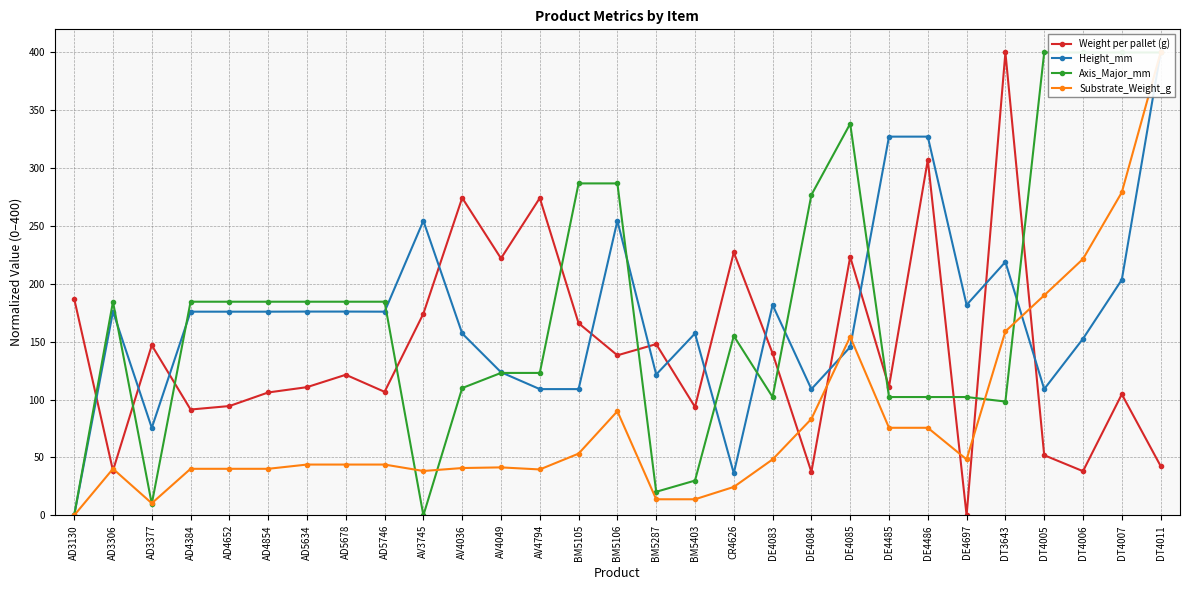

What is the difference between the highest and lowest values at AD3306?

145.9